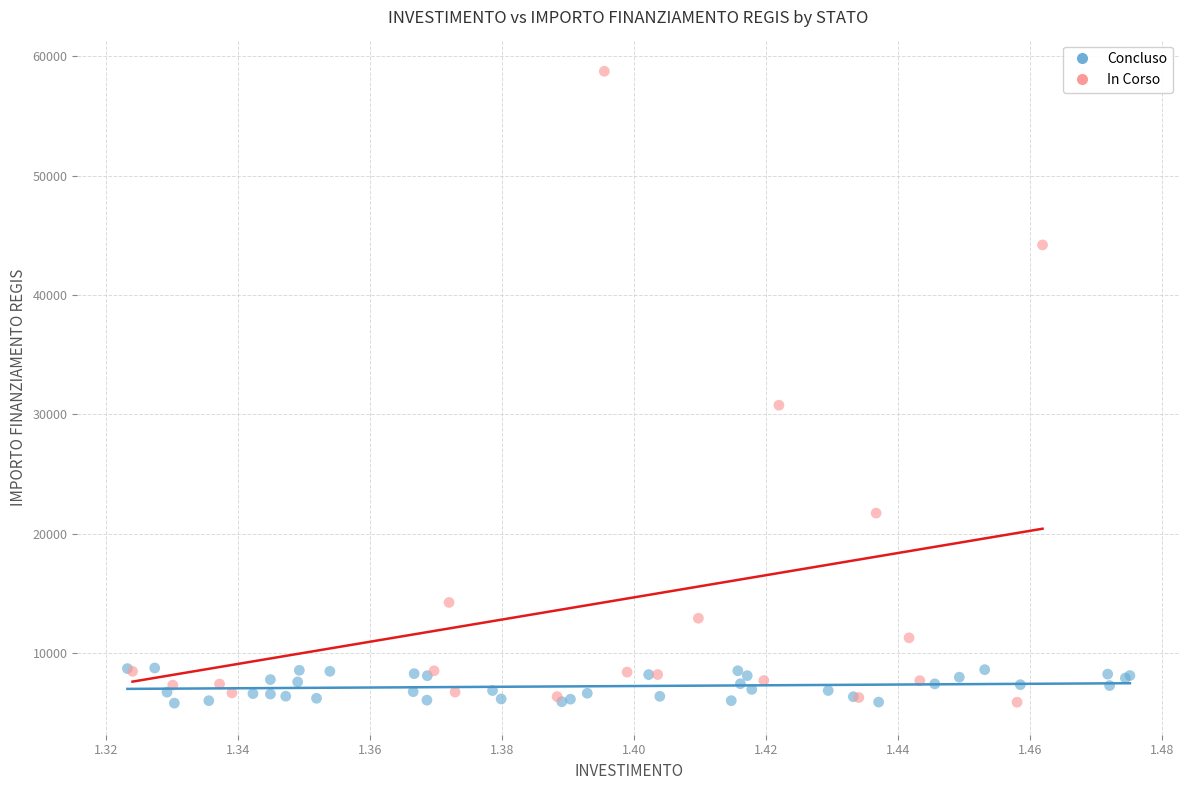

Which series contains the highest Y value?

In Corso